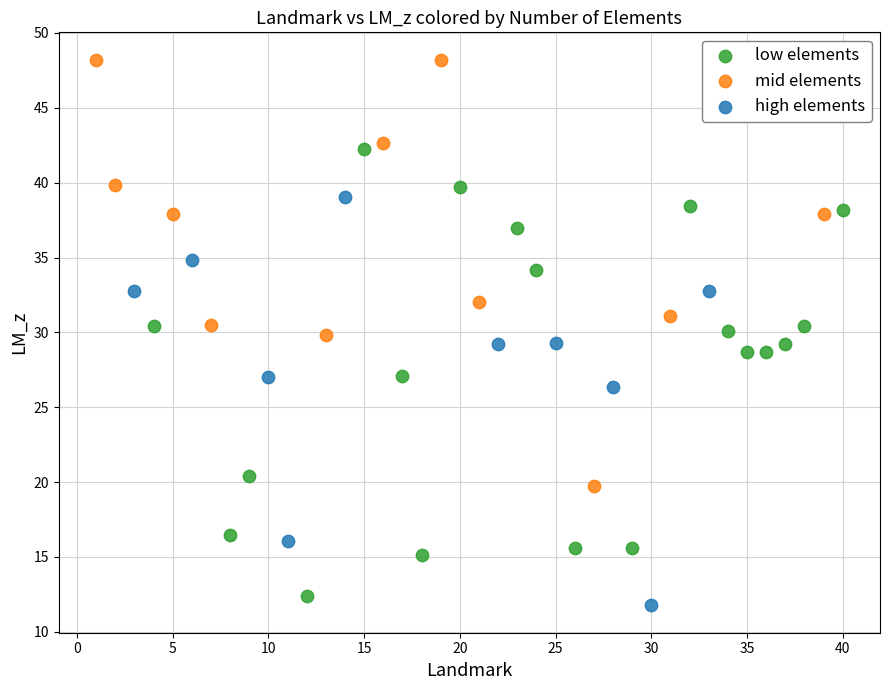

Which series reaches the maximum Y coordinate?

mid elements